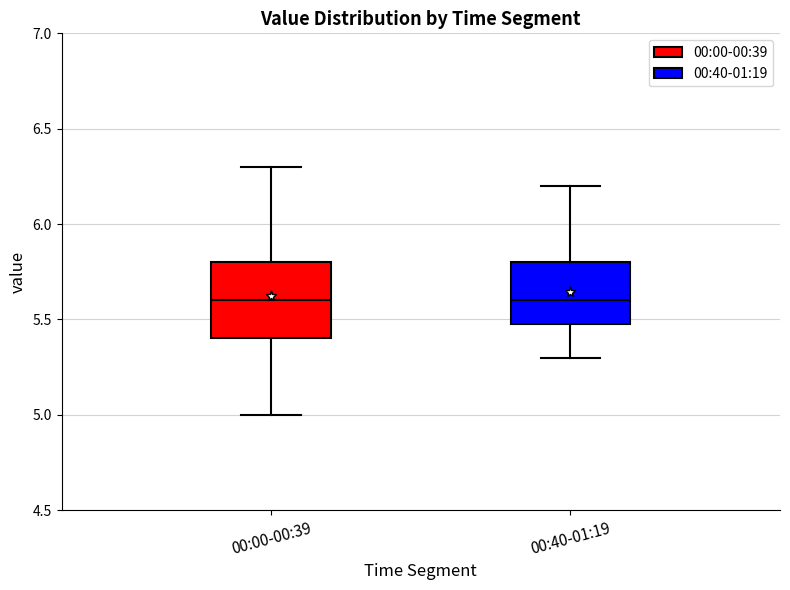

Reading left to right, read every box against the y-axis: the position of its median line, the range the box covers, and the ends of its whiskers. The values are not printed on the chart, so give them approximately, as read against the axis.

00:00-00:39: median 5.6, box 5.4 to 5.8, whiskers 5.0 to 6.3
00:40-01:19: median 5.6, box 5.5 to 5.8, whiskers 5.3 to 6.2